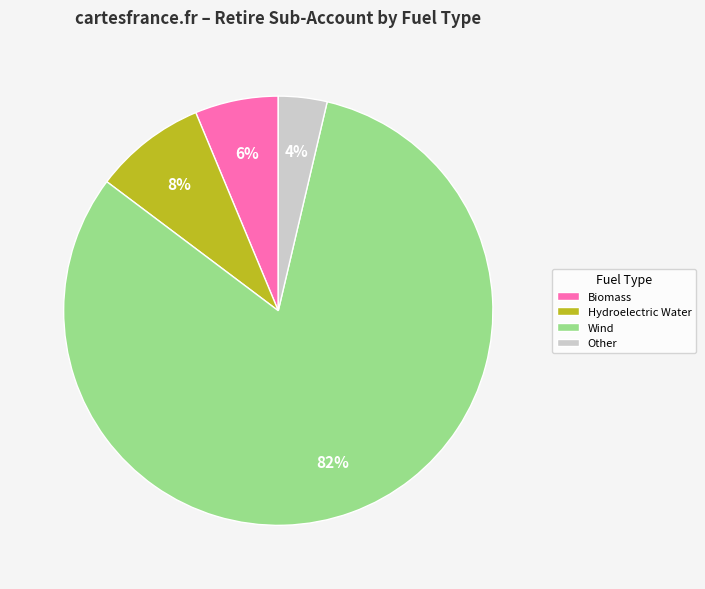

Which category has the biggest portion of the pie?

Wind